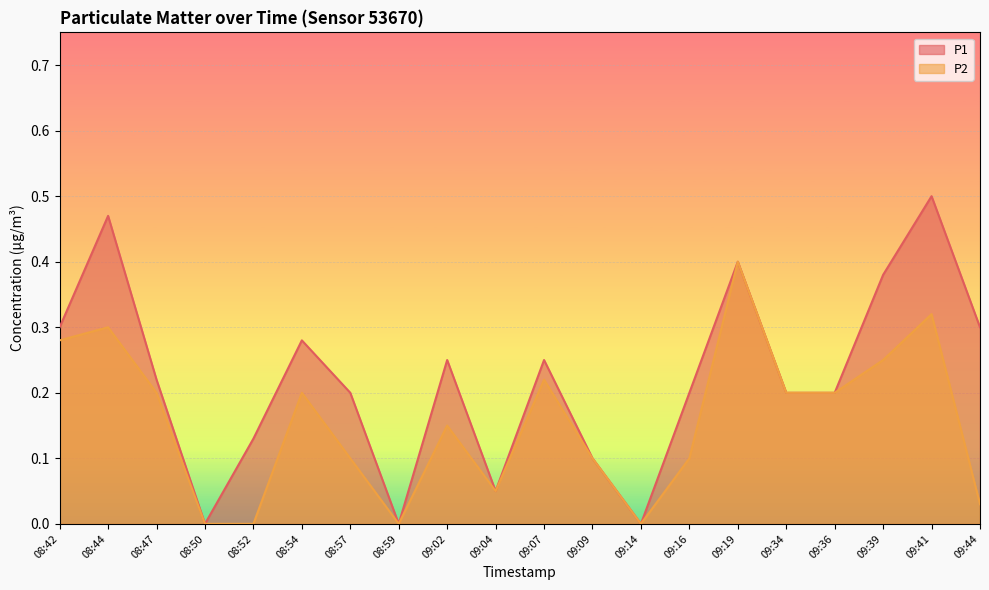

At which label does P2 reach its minimum?

08:50